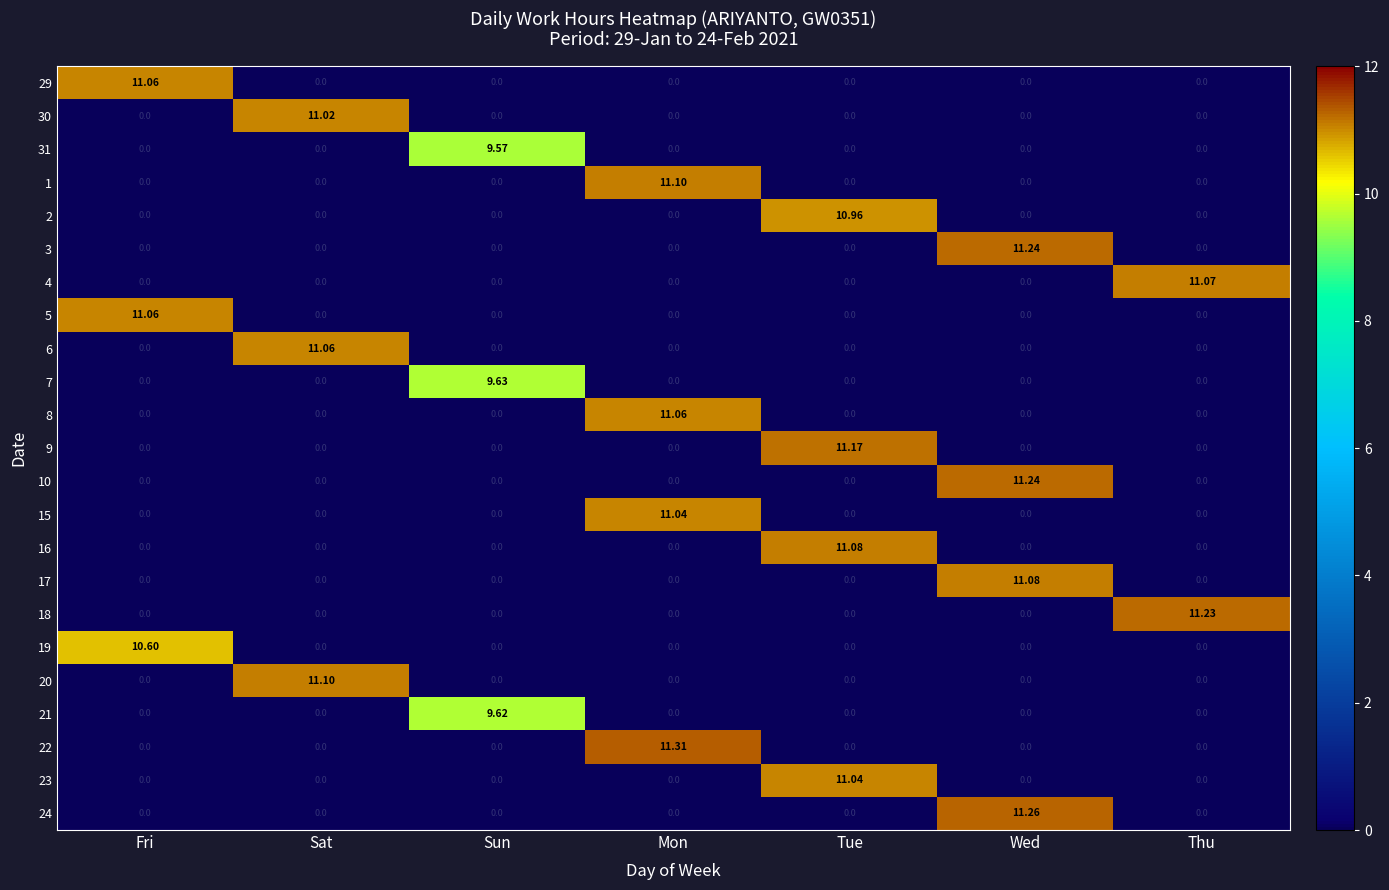

At which category is the sum across all series the highest?

Wed